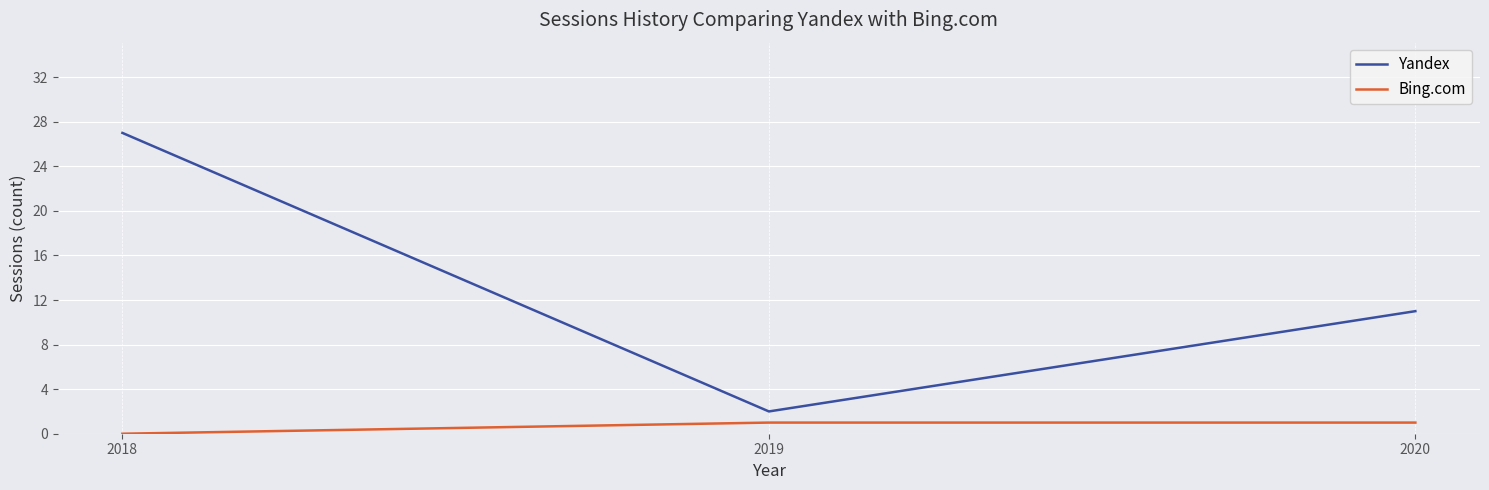

Rank the categories by Yandex value from highest to lowest.

2018, 2020, 2019